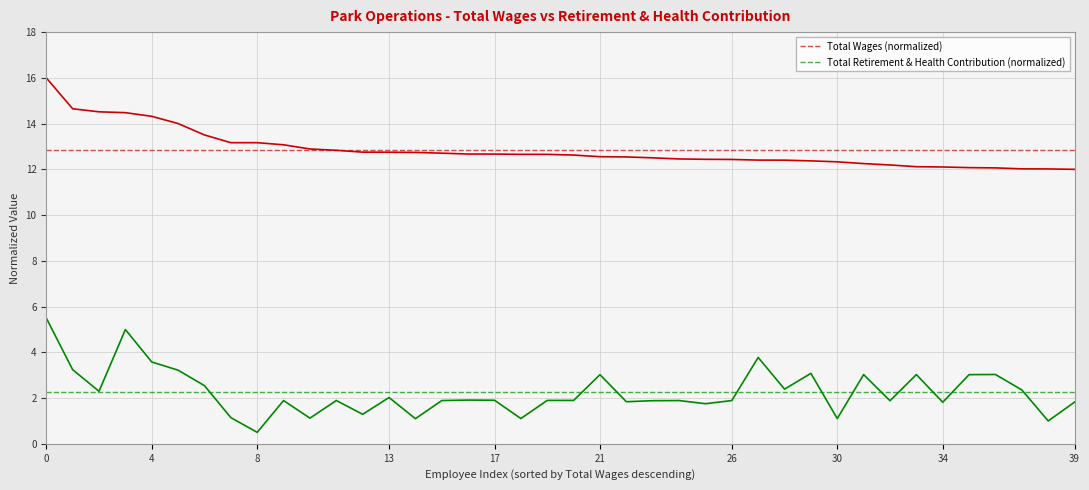

What is the difference between the second highest and second lowest values in the Total Wages (normalized) series?

2.6